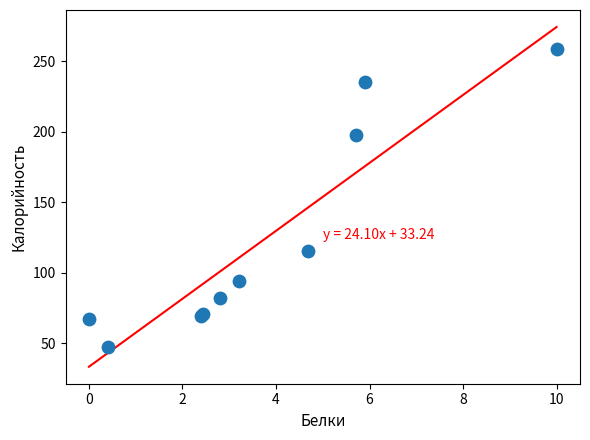

What Y value in the scatter plot is closest to 153?

115